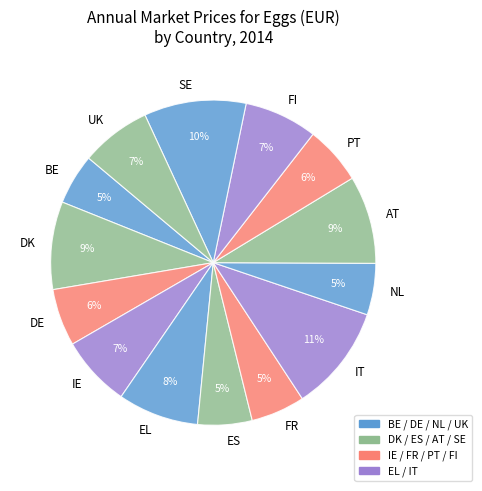

To the nearest percent, what is the difference between the largest and smallest slice percentages?

6%